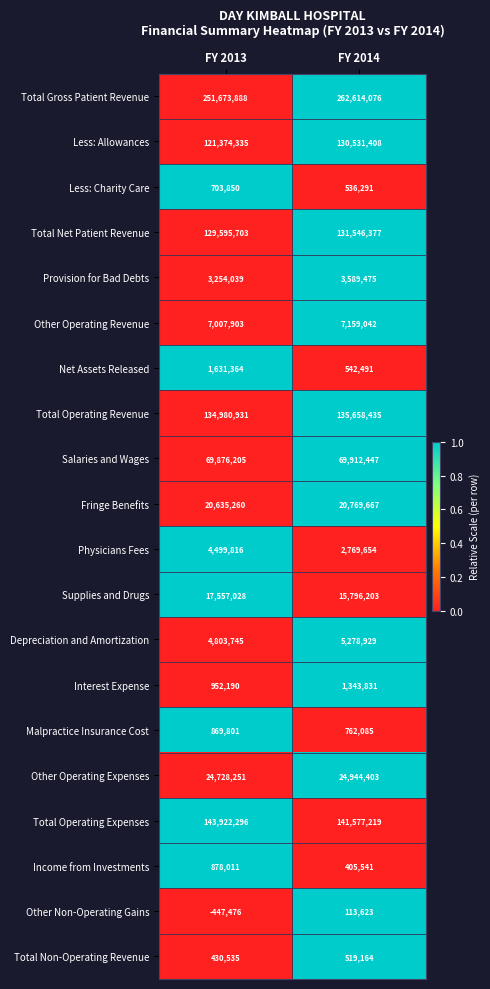

What is the difference between the maximum and minimum values in the Other Operating Revenue series?

151139